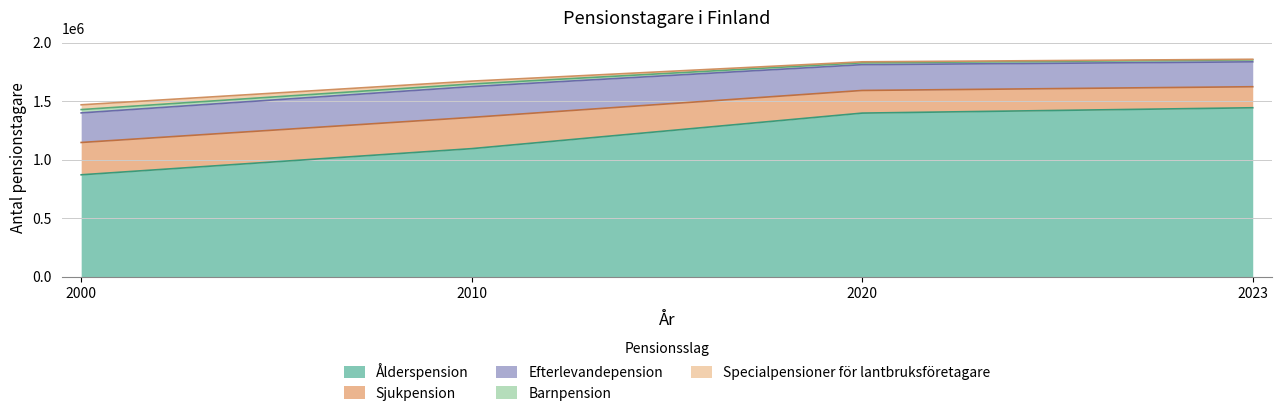

Does the chart display data point markers on the line(s)?

No